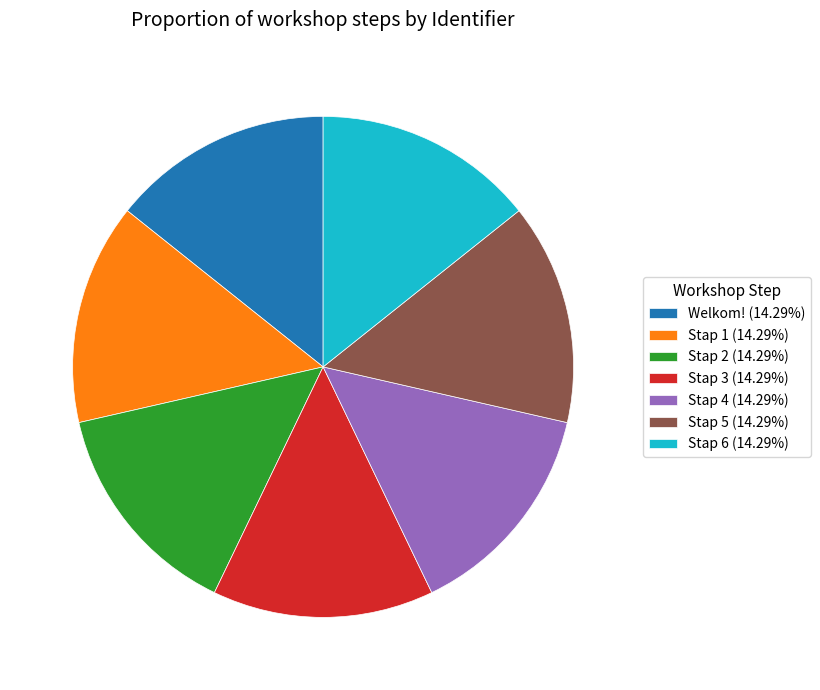

Count the number of slices in the pie.

7